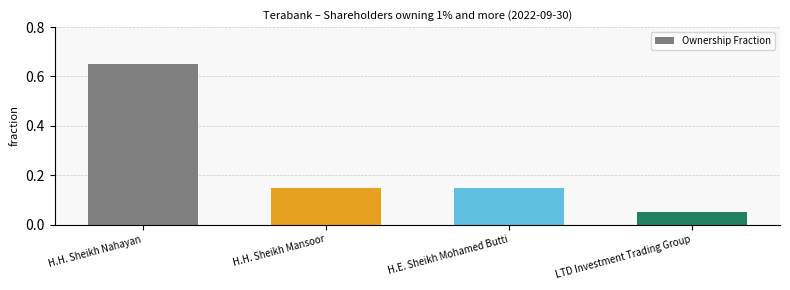

The chart shows a value of 0.1 at H.H. Sheikh Nahayan. True or false?

False